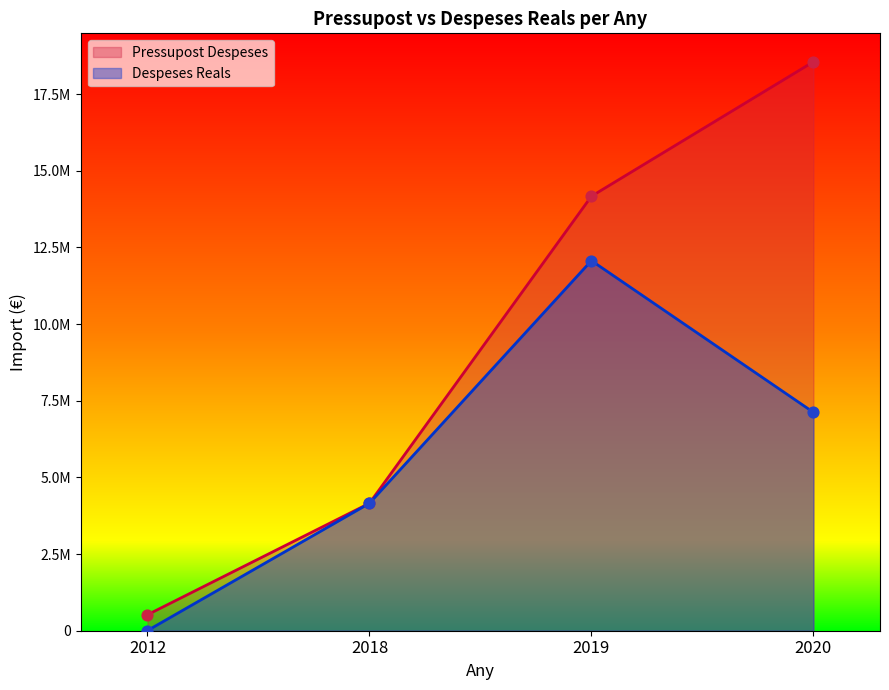

Is the value of Despeses Reals at 2020 greater than the value of Pressupost Despeses at 2019?

No